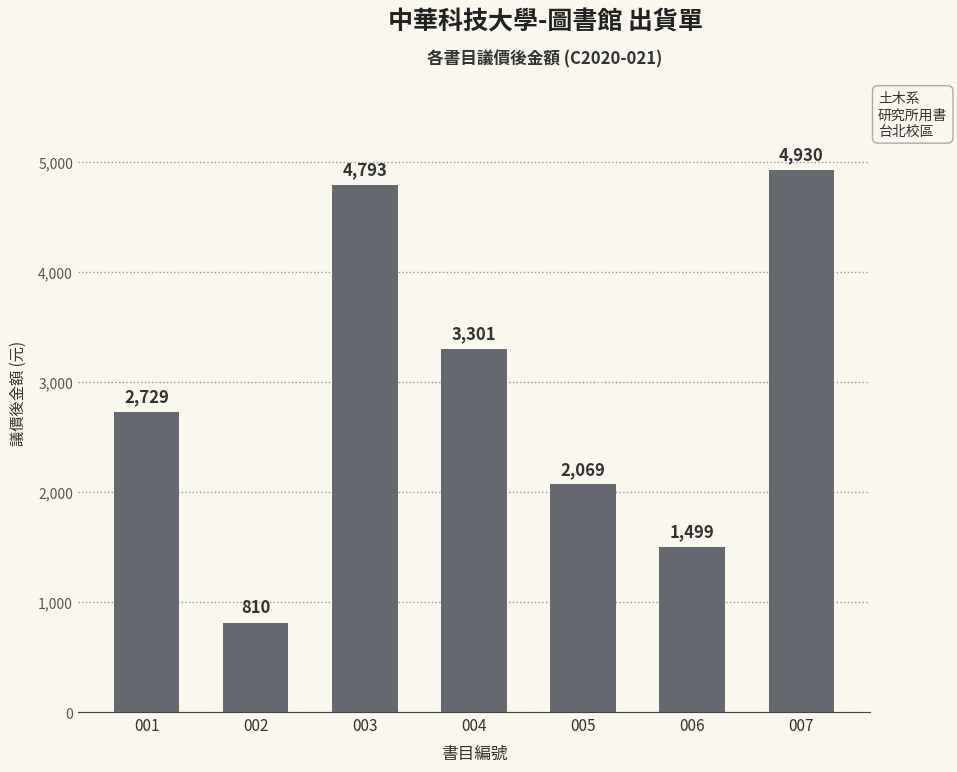

Approximately how many times larger is the value at 004 compared to 007?

0.7